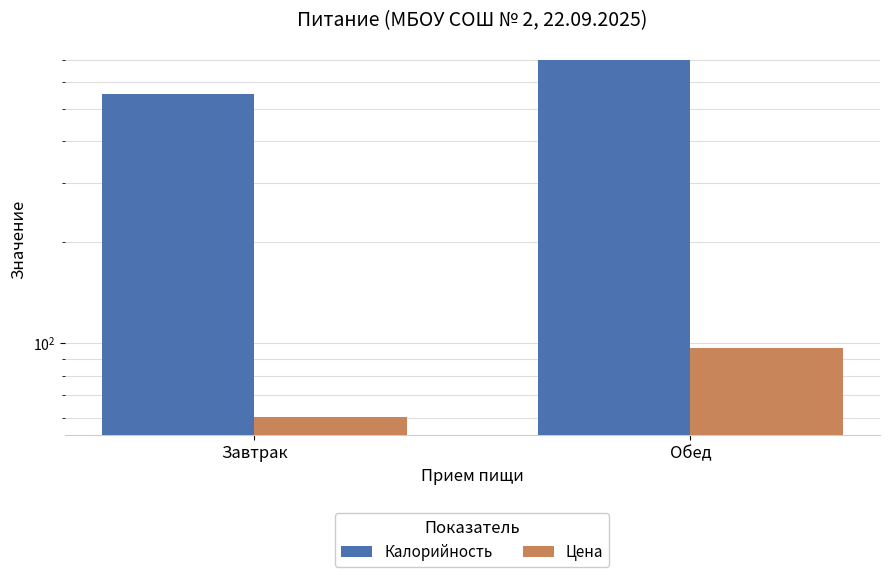

What is the value of the Цена bar at the 1st from the left?

60.2